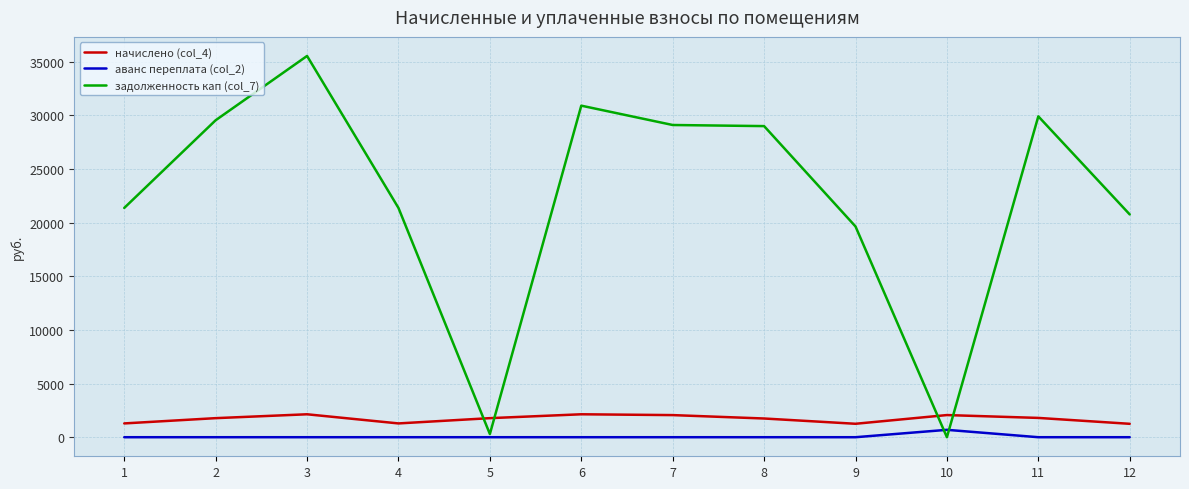

What is the maximum value for начислено (col_4)?

2137.9